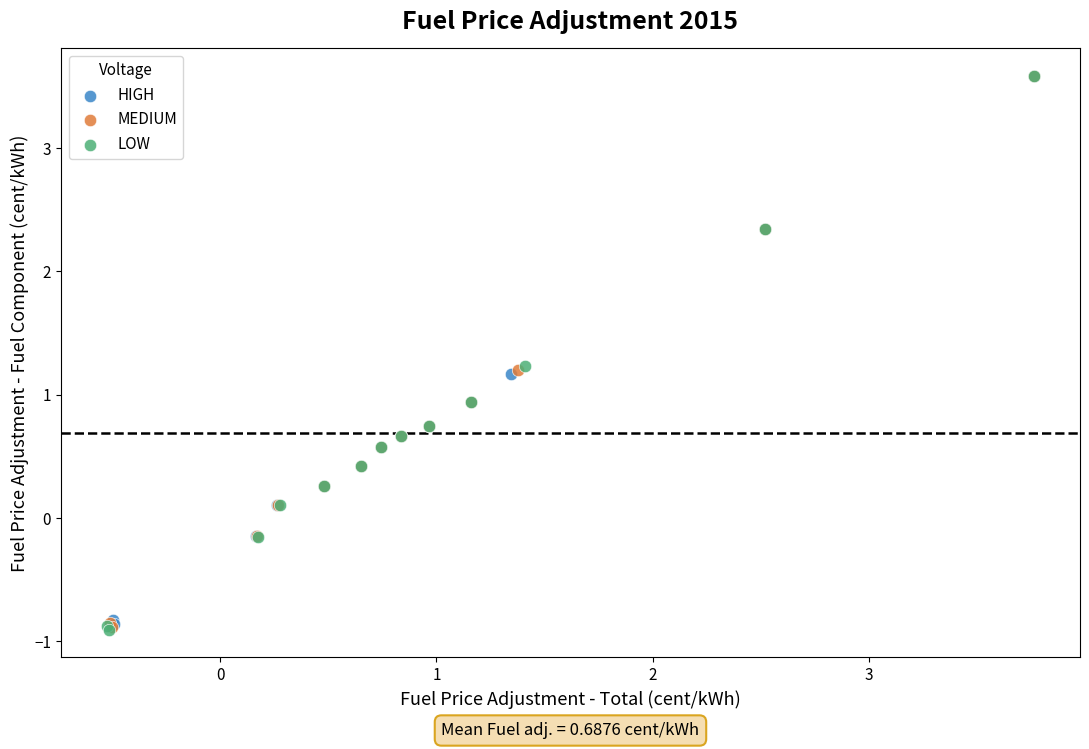

Which series has the widest spread of Y values?

LOW